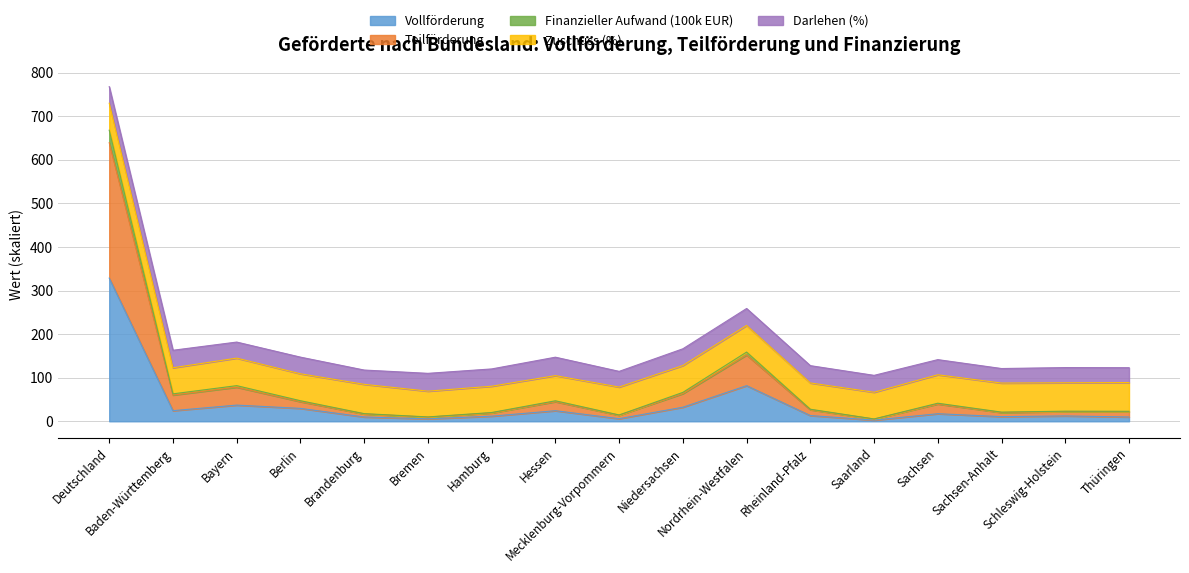

What is the label of the 2nd point from the left?

Baden-Württemberg